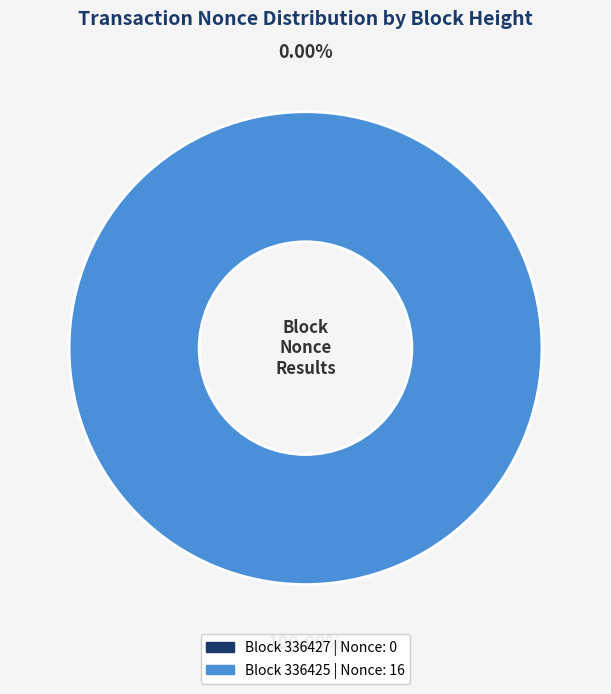

Which category has the smallest portion of the pie?

336427